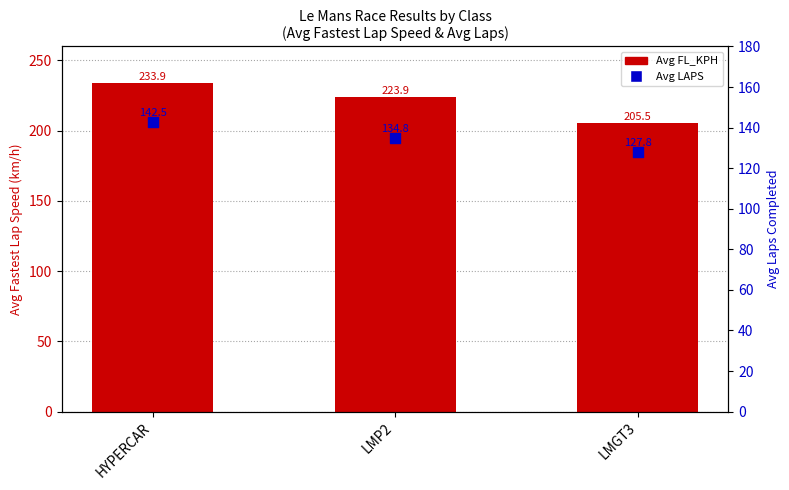

What are all the series names shown in the legend?

Avg FL_KPH, Avg LAPS